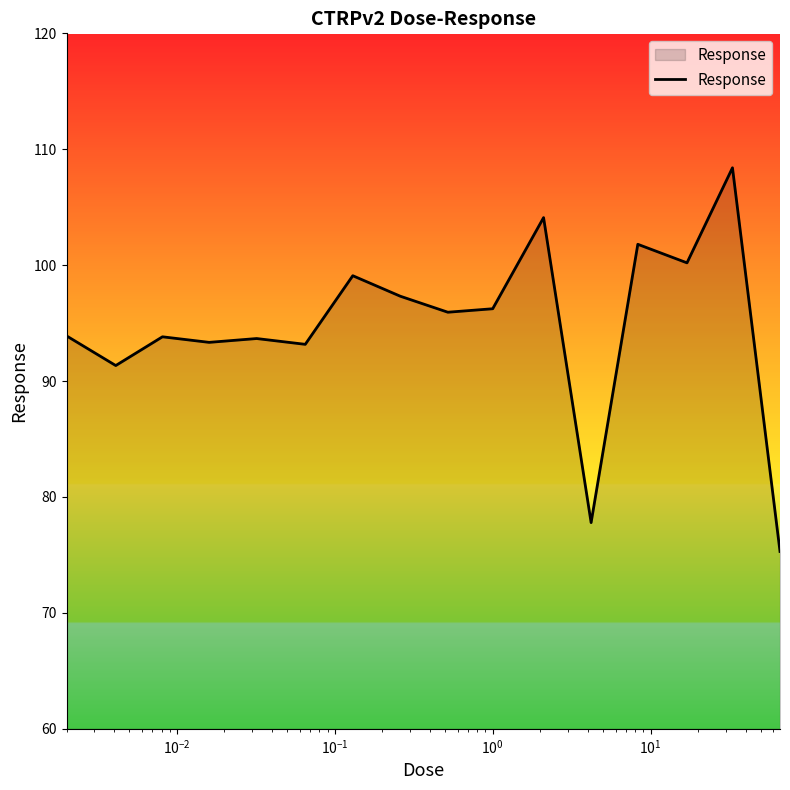

What is the maximum value shown in the chart?

108.4